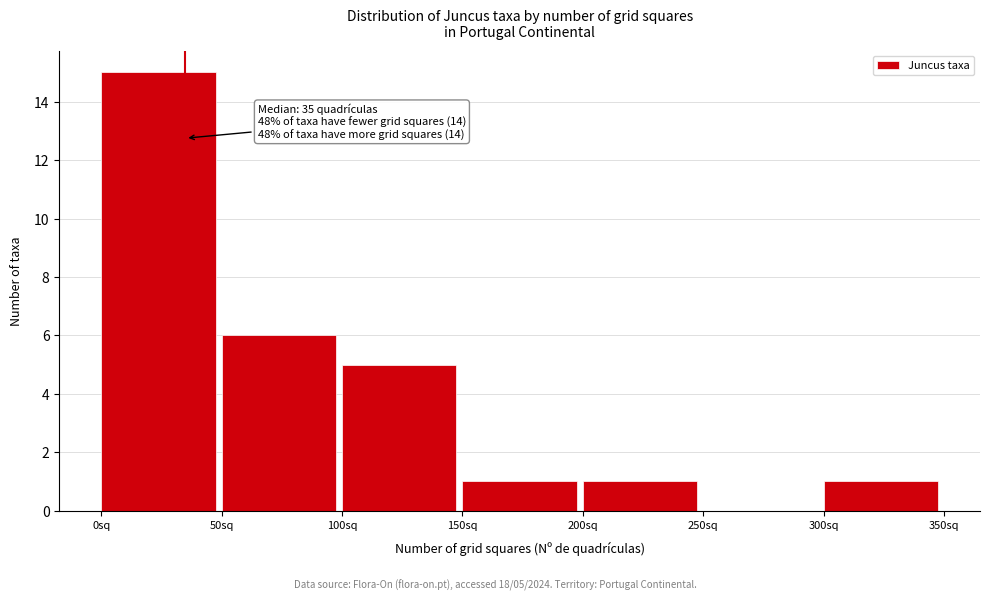

Over which range of the x-axis is the bar tallest?

0 to 50